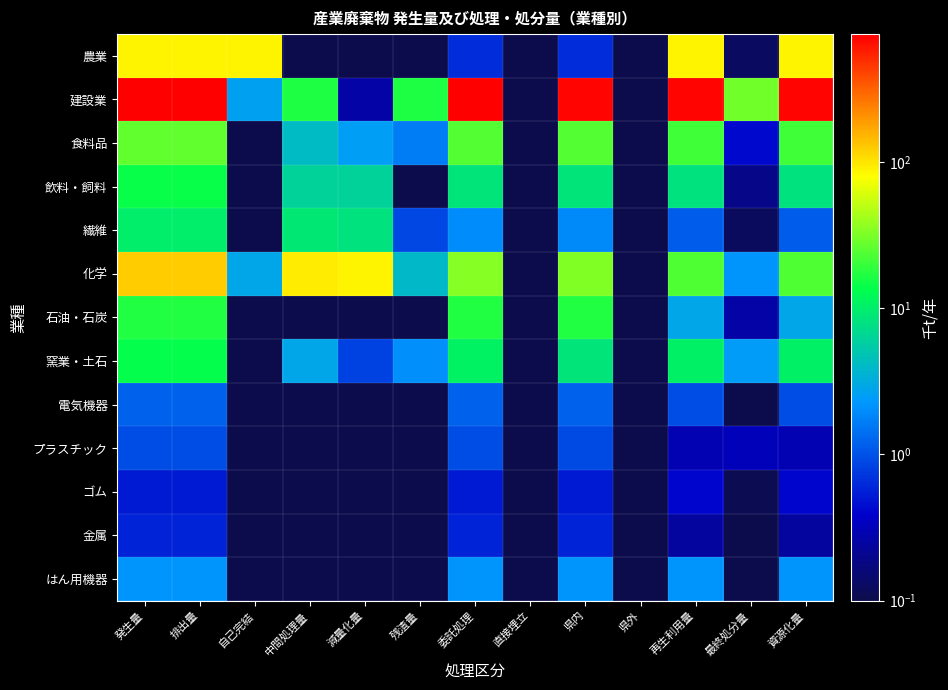

Reading left to right, what are all the values shown in this chart?

農業: 発生量=88.2	排出量=88.2	自己完結=87.6	中間処理量=0.0	減量化量=0.0	残渣量=0.0	委託処理=0.6	直接埋立=0.0	県内=0.6	県外=0.0	再生利用量=88.1	最終処分量=0.1	資源化量=88.1
建設業: 発生量=748.2	排出量=748.2	自己完結=2.6	中間処理量=16.7	減量化量=0.3	残渣量=16.4	委託処理=728.9	直接埋立=0.0	県内=708.2	県外=0.0	再生利用量=712.8	最終処分量=30.1	資源化量=712.8
食料品: 発生量=27.0	排出量=27.0	自己完結=0.0	中間処理量=4.1	減量化量=2.5	残渣量=1.7	委託処理=24.3	直接埋立=0.0	県内=24.3	県外=0.0	再生利用量=20.9	最終処分量=0.4	資源化量=20.9
飲料・飼料: 発生量=14.6	排出量=14.6	自己完結=0.0	中間処理量=6.1	減量化量=6.1	残渣量=0.0	委託処理=8.4	直接埋立=0.0	県内=8.4	県外=0.0	再生利用量=8.2	最終処分量=0.2	資源化量=8.2
繊維: 発生量=10.1	排出量=10.1	自己完結=0.0	中間処理量=9.0	減量化量=8.1	残渣量=0.9	委託処理=2.0	直接埋立=0.0	県内=1.9	県外=0.0	再生利用量=1.1	最終処分量=0.1	資源化量=1.1
化学: 発生量=125.7	排出量=125.7	自己完結=2.9	中間処理量=92.8	減量化量=88.8	残渣量=3.9	委託処理=33.9	直接埋立=0.0	県内=33.3	県外=0.0	再生利用量=23.1	最終処分量=2.2	資源化量=23.1
石油・石炭: 発生量=17.1	排出量=17.1	自己完結=0.1	中間処理量=0.0	減量化量=0.0	残渣量=0.0	委託処理=17.0	直接埋立=0.0	県内=17.0	県外=0.0	再生利用量=2.9	最終処分量=0.3	資源化量=2.9
窯業・土石: 発生量=13.7	排出量=13.7	自己完結=0.0	中間処理量=2.9	減量化量=0.8	残渣量=2.0	委託処理=10.8	直接埋立=0.0	県内=8.4	県外=0.0	再生利用量=10.3	最終処分量=2.4	資源化量=10.3
電気機器: 発生量=1.2	排出量=1.2	自己完結=0.0	中間処理量=0.0	減量化量=0.0	残渣量=0.0	委託処理=1.2	直接埋立=0.0	県内=1.2	県外=0.0	再生利用量=1.0	最終処分量=0.0	資源化量=1.0
プラスチック: 発生量=0.9	排出量=0.9	自己完結=0.0	中間処理量=0.0	減量化量=0.0	残渣量=0.0	委託処理=0.9	直接埋立=0.0	県内=0.9	県外=0.0	再生利用量=0.3	最終処分量=0.3	資源化量=0.3
ゴム: 発生量=0.5	排出量=0.5	自己完結=0.0	中間処理量=0.0	減量化量=0.0	残渣量=0.0	委託処理=0.5	直接埋立=0.0	県内=0.5	県外=0.0	再生利用量=0.4	最終処分量=0.1	資源化量=0.4
金属: 発生量=0.6	排出量=0.6	自己完結=0.0	中間処理量=0.0	減量化量=0.0	残渣量=0.0	委託処理=0.6	直接埋立=0.0	県内=0.6	県外=0.0	再生利用量=0.2	最終処分量=0.1	資源化量=0.2
はん用機器: 発生量=2.2	排出量=2.2	自己完結=0.0	中間処理量=0.0	減量化量=0.0	残渣量=0.0	委託処理=2.2	直接埋立=0.0	県内=2.2	県外=0.0	再生利用量=2.2	最終処分量=0.0	資源化量=2.2